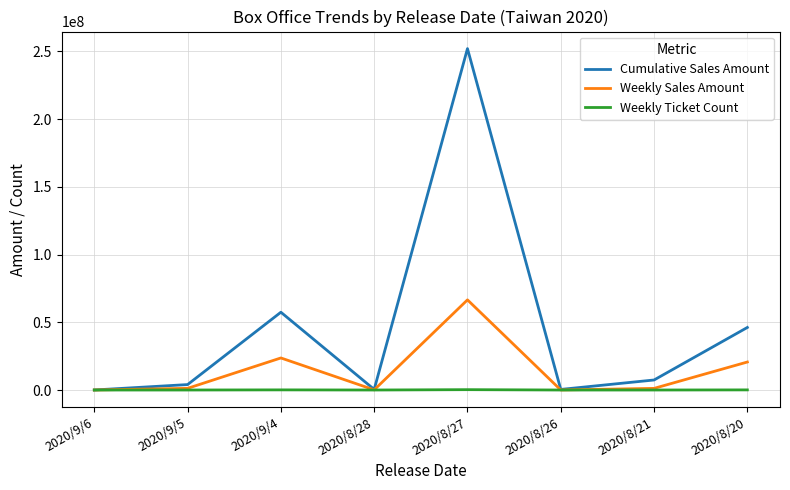

Which label corresponds to the largest value in the chart?

2020/8/27